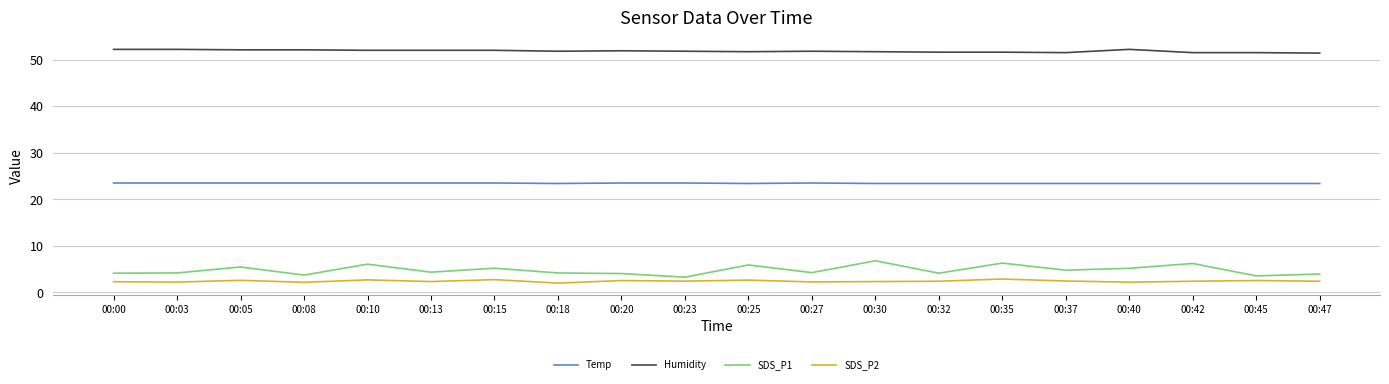

The value of Temp at 00:47 is 23.4. True or false?

True